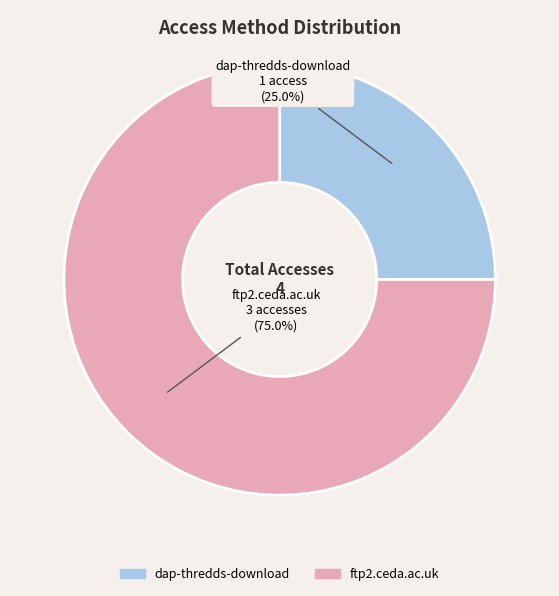

To the nearest percent, what percentage of the pie is dap-thredds-download?

25%